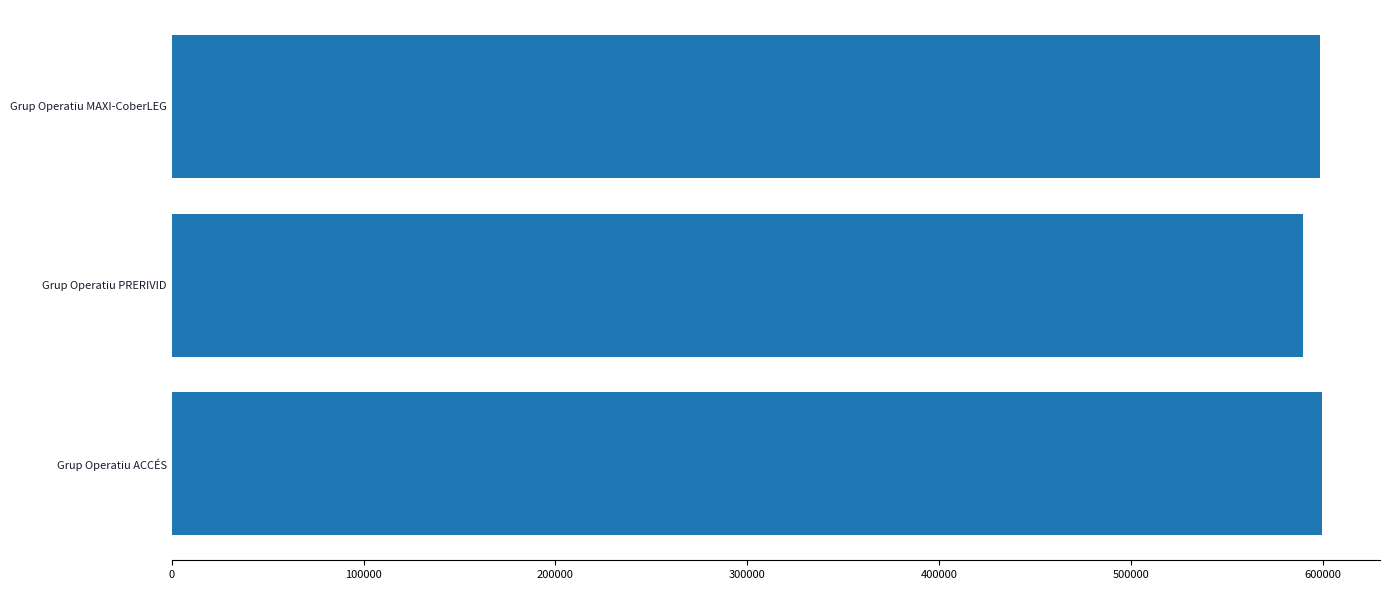

What is the sum of all values?

1788119